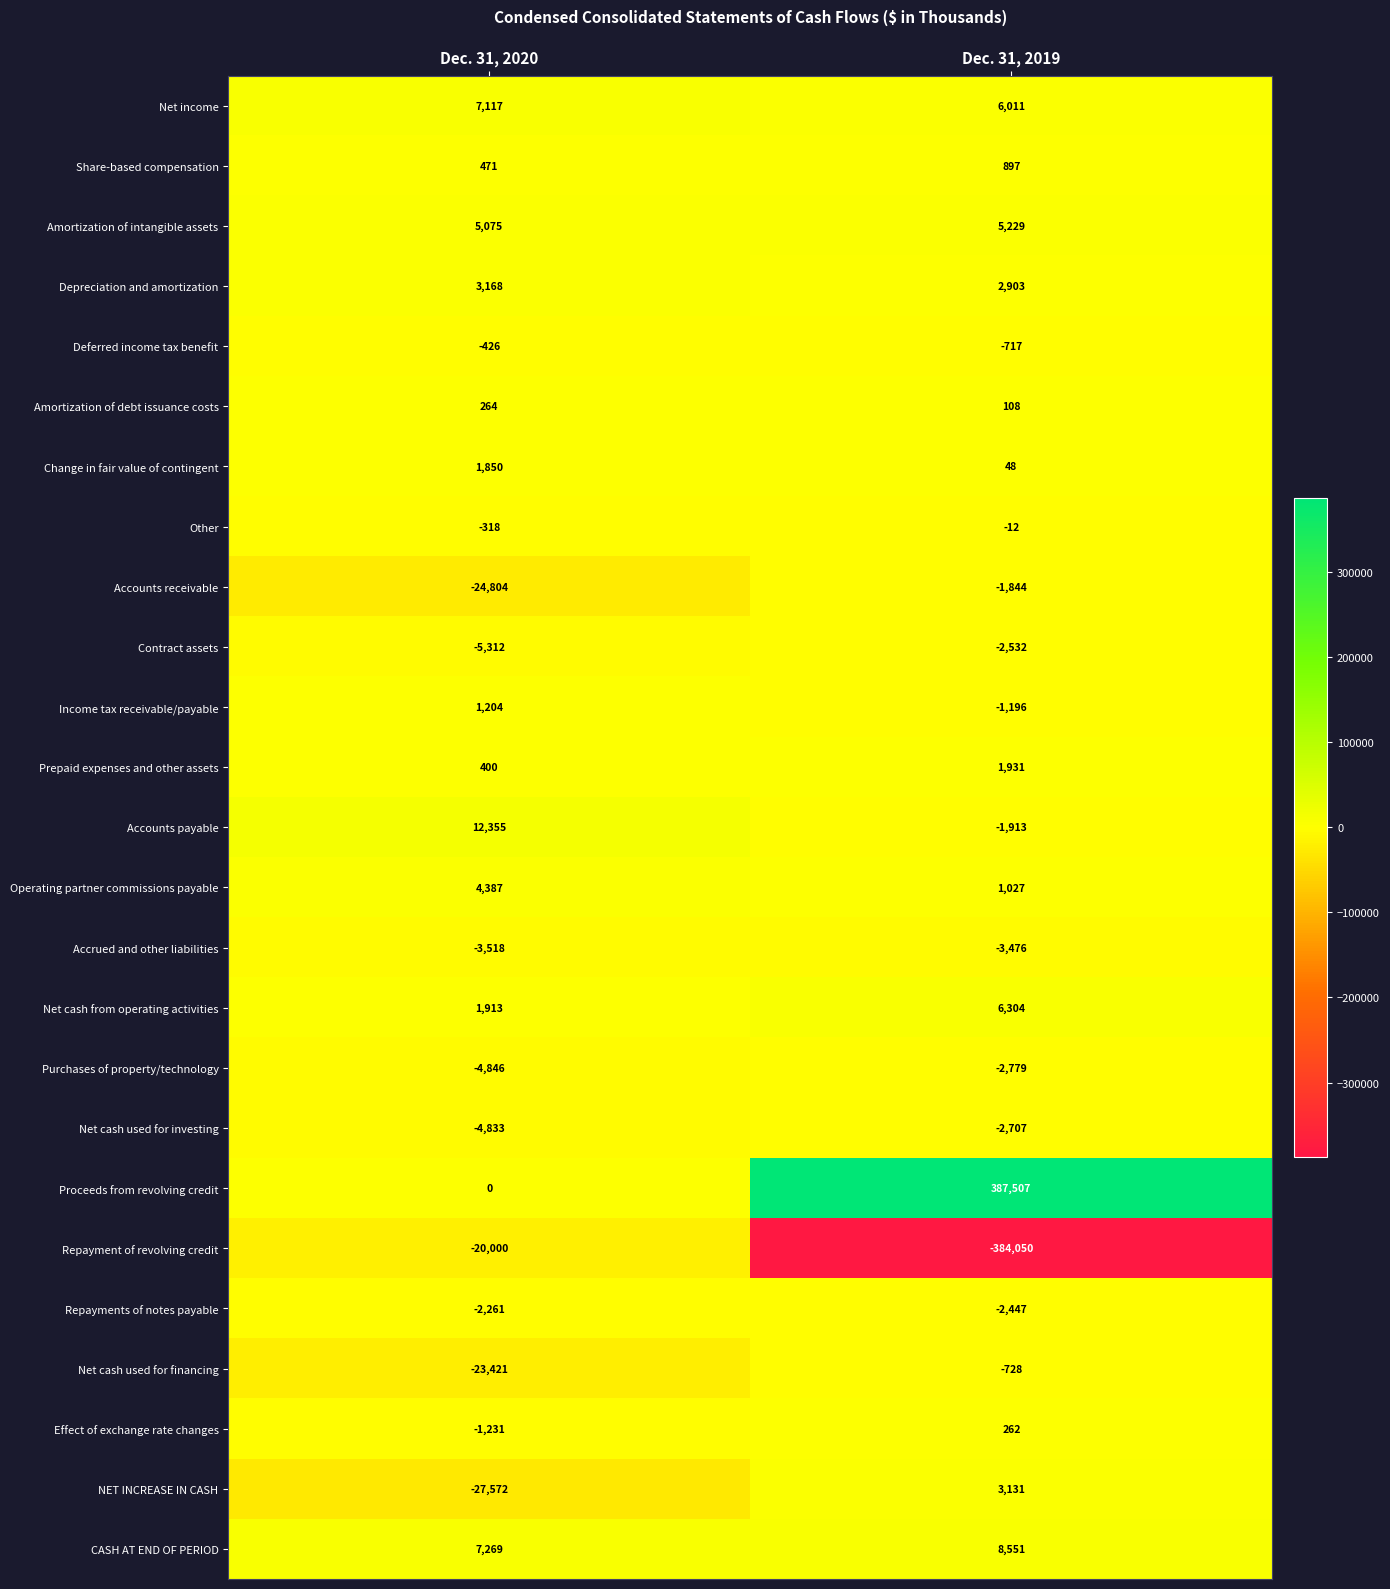

Where is Net cash from operating activities nearest to the value 4108?

Dec. 31, 2020